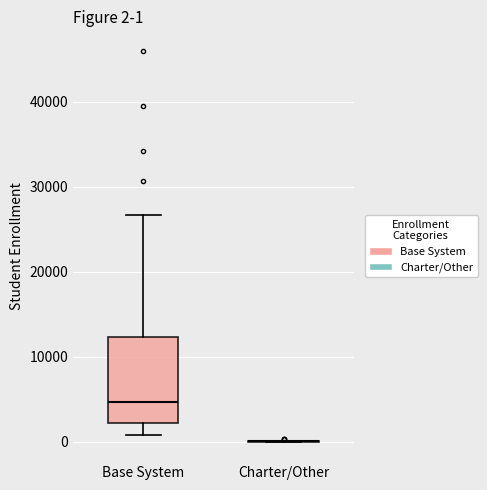

Which box is the tallest, from its lower edge to its upper edge?

Base System